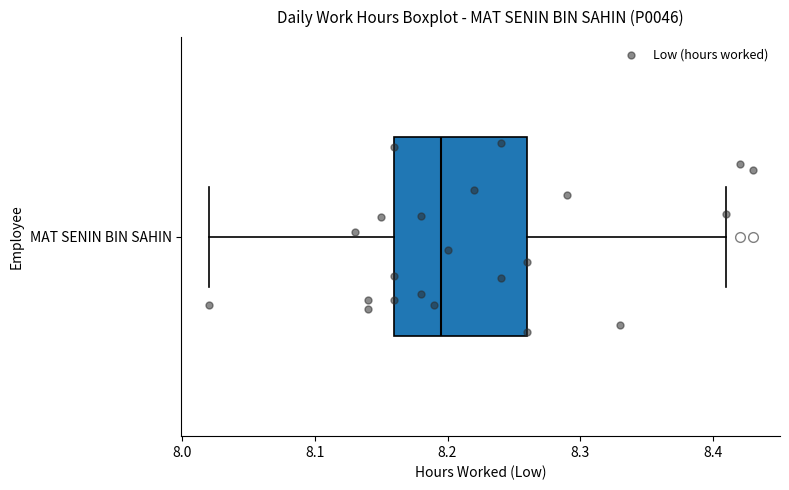

Read this box plot against the x-axis: the position of the median line, the range covered by the box, and the ends of both whiskers. The values are not printed on the chart, so give them approximately, as read against the axis.

median 8.20, box 8.16 to 8.26, whiskers 8.02 to 8.41